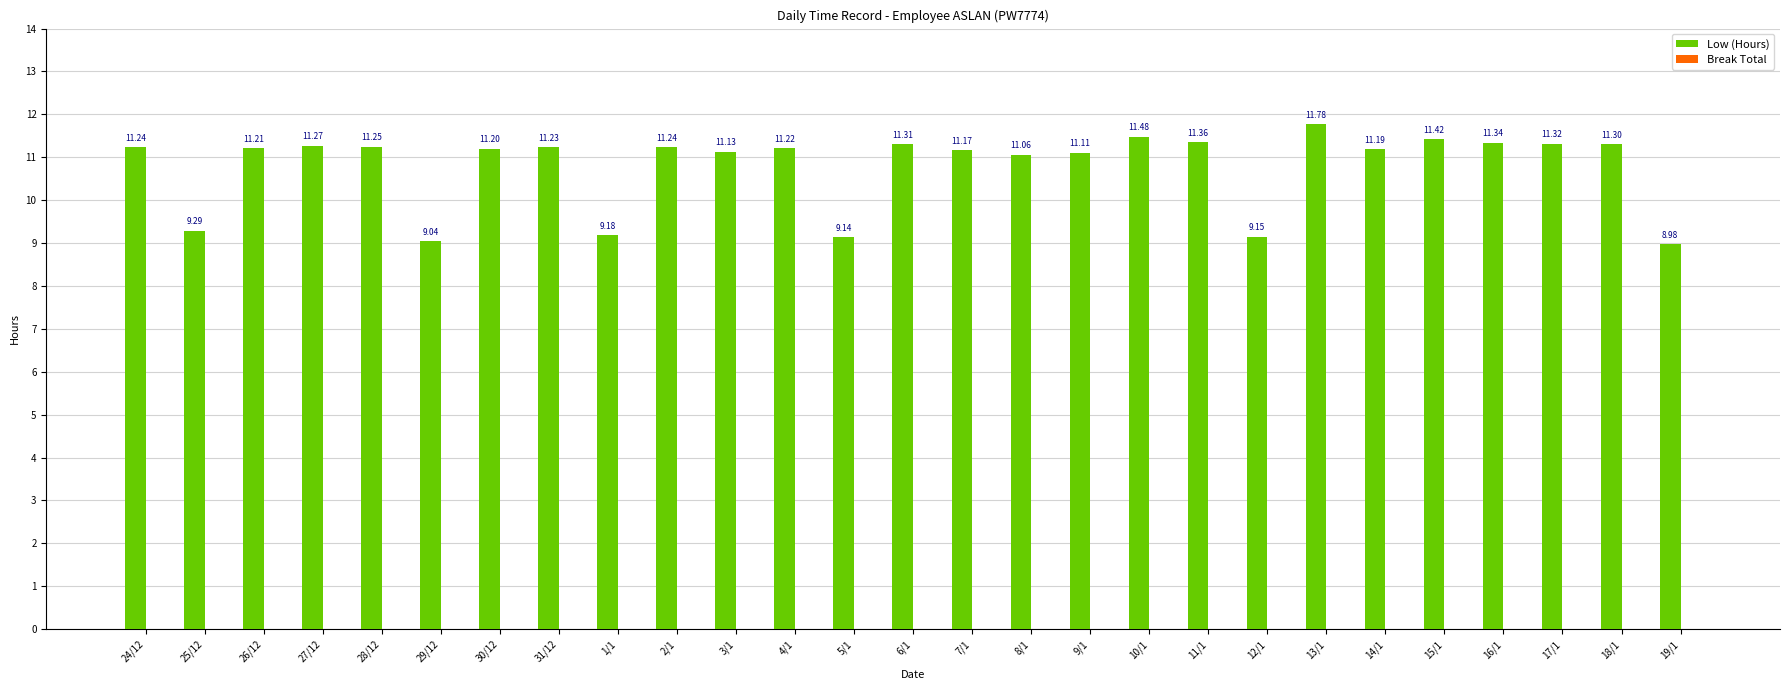

Which has a higher value, 24/12 or 6/1?

6/1